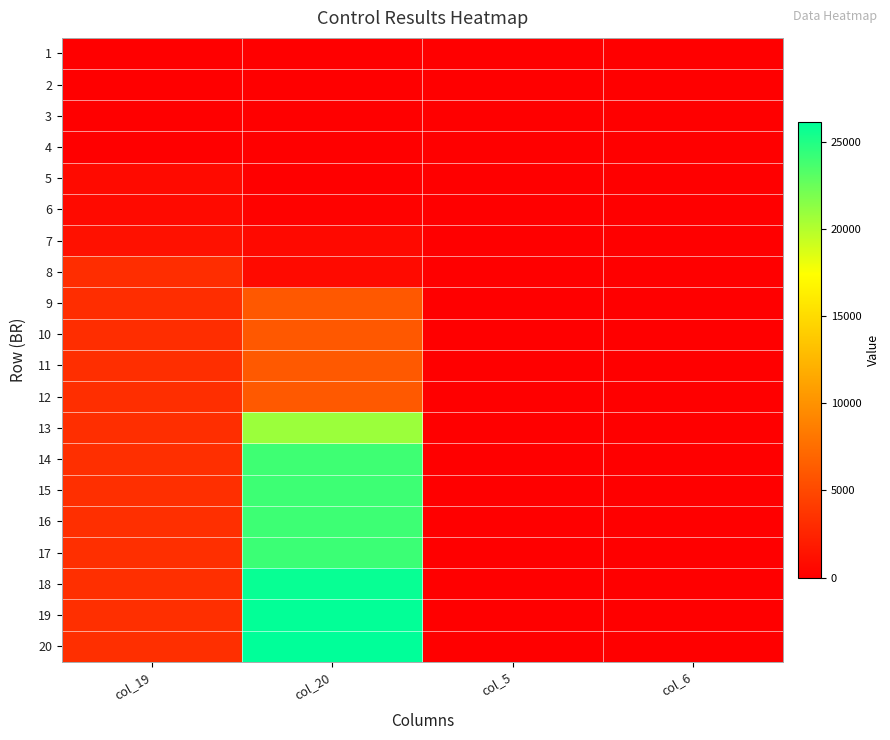

Reading left to right, extract all data points from this chart.

1: col_19=0	col_20=0	col_5=0	col_6=0
2: col_19=0	col_20=0	col_5=0	col_6=0
3: col_19=0	col_20=0	col_5=0	col_6=0
4: col_19=51	col_20=19	col_5=0	col_6=0
5: col_19=721	col_20=35	col_5=0	col_6=0
6: col_19=756	col_20=174	col_5=0	col_6=0
7: col_19=1222	col_20=713	col_5=0	col_6=0
8: col_19=3148	col_20=721	col_5=0	col_6=0
9: col_19=3156	col_20=6031	col_5=0	col_6=0
10: col_19=3164	col_20=6040	col_5=0	col_6=0
11: col_19=3172	col_20=6099	col_5=0	col_6=0
12: col_19=3197	col_20=6138	col_5=0	col_6=0
13: col_19=3201	col_20=20833	col_5=0	col_6=0
14: col_19=3228	col_20=23987	col_5=0	col_6=0
15: col_19=3236	col_20=24027	col_5=0	col_6=0
16: col_19=3244	col_20=24060	col_5=0	col_6=0
17: col_19=3252	col_20=24094	col_5=4	col_6=4
18: col_19=3285	col_20=25860	col_5=0	col_6=0
19: col_19=3293	col_20=26049	col_5=0	col_6=0
20: col_19=3308	col_20=26161	col_5=0	col_6=0